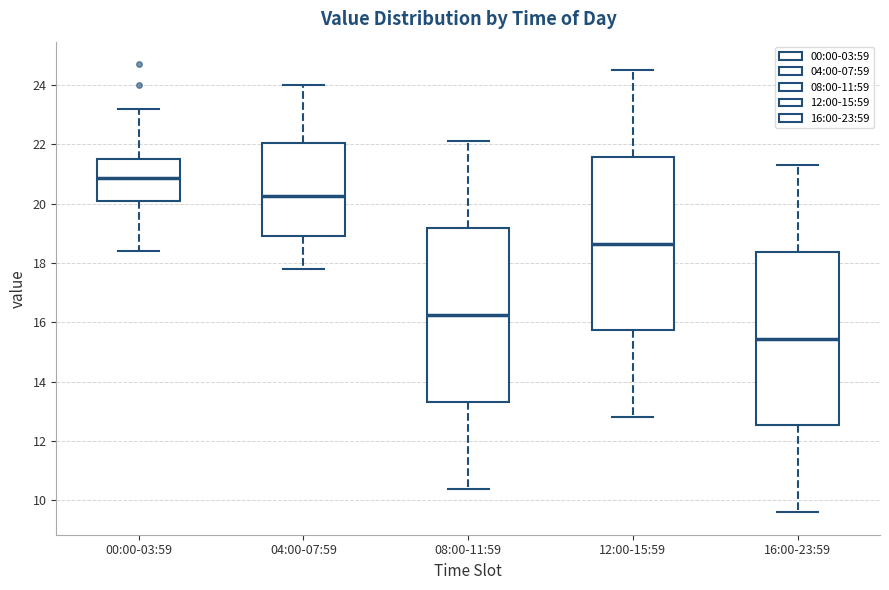

Which box has the highest median line?

00:00-03:59